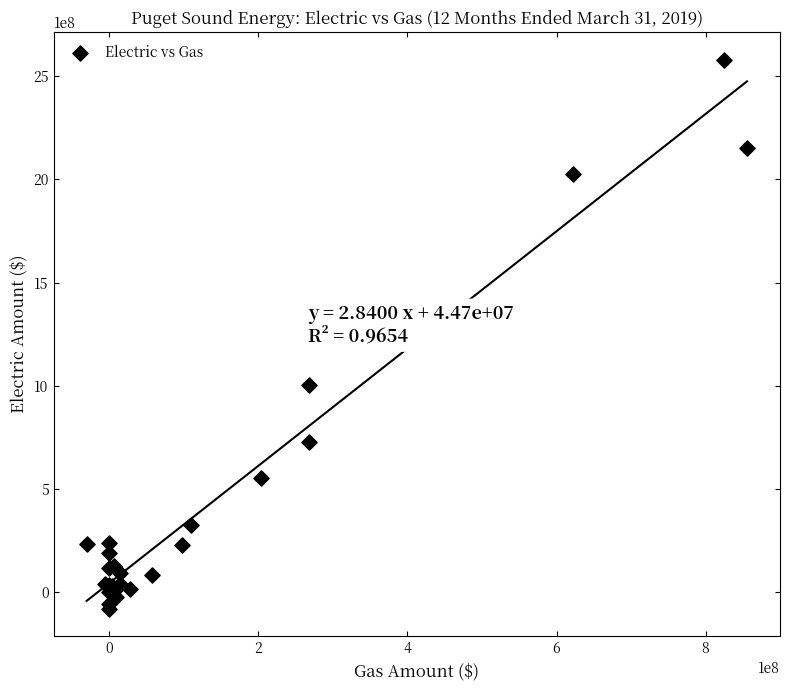

What Y value in the scatter plot is closest to 1250174990?

1004701467.6